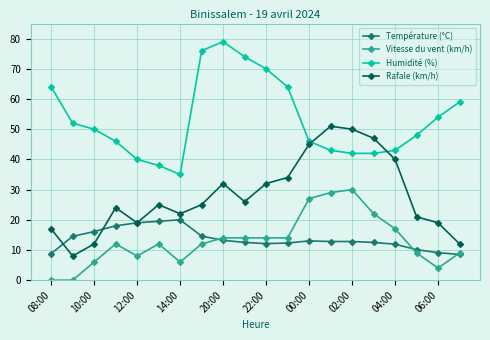

True or false: Rafale (km/h) has more than 1 interior local peaks.

True